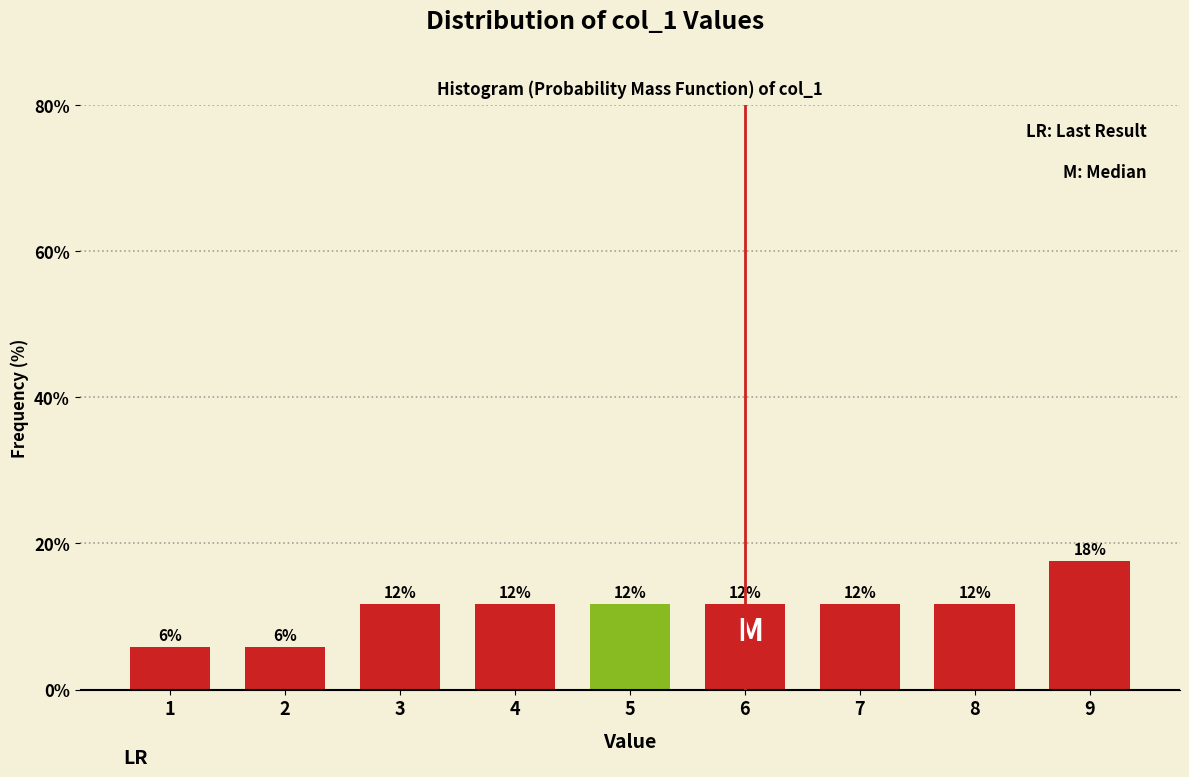

How many bars are there in total?

9